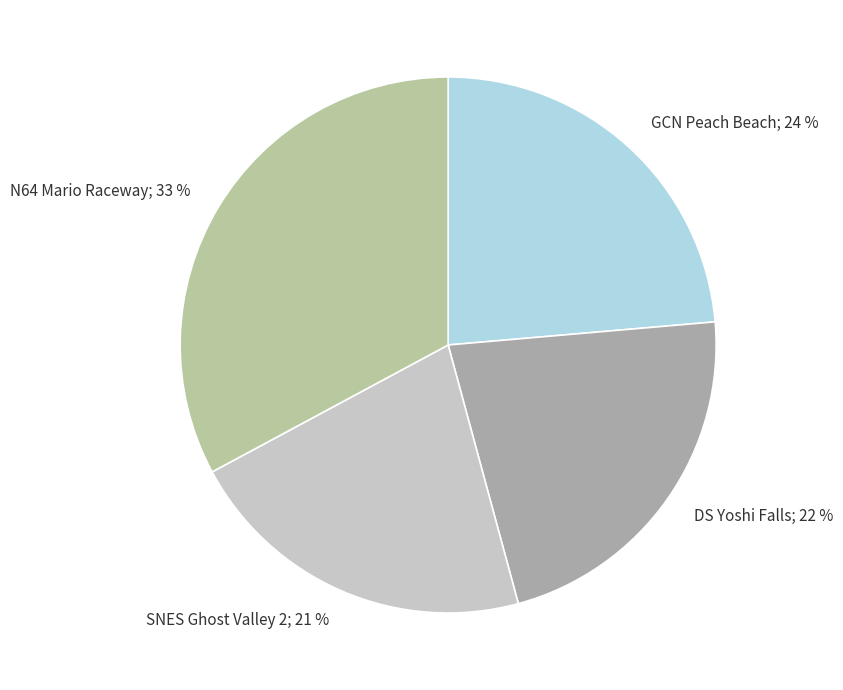

How many slices are in this pie chart?

4